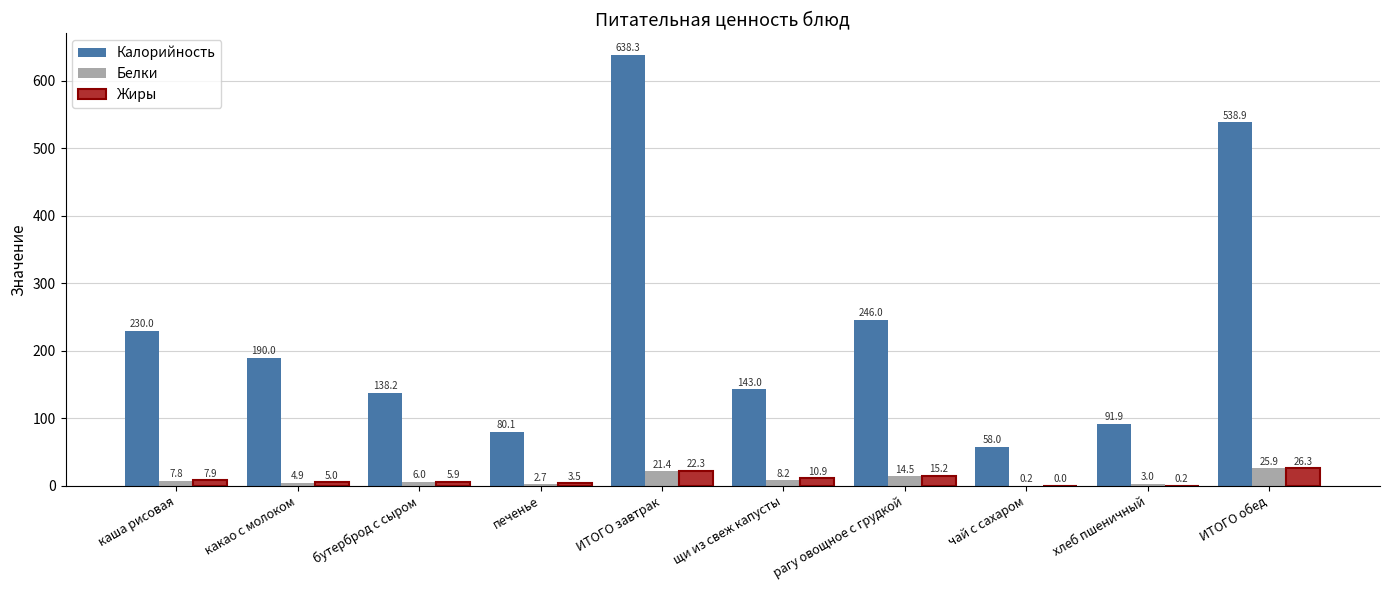

Which series has the largest total across all categories?

Калорийность